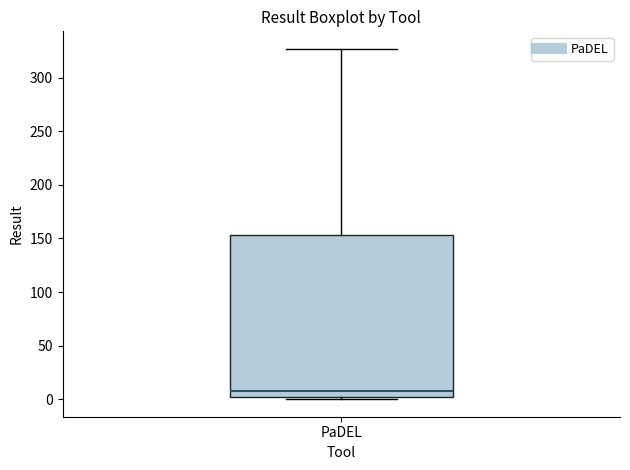

Transcribe this box plot: give where the median line is, the range the box spans, and where the two whiskers end, as read against the y-axis. The values are not printed on the chart, so give them approximately, as read against the axis.

median 10, box 0 to 155, whiskers 0 (just below the box's lower edge) to 325